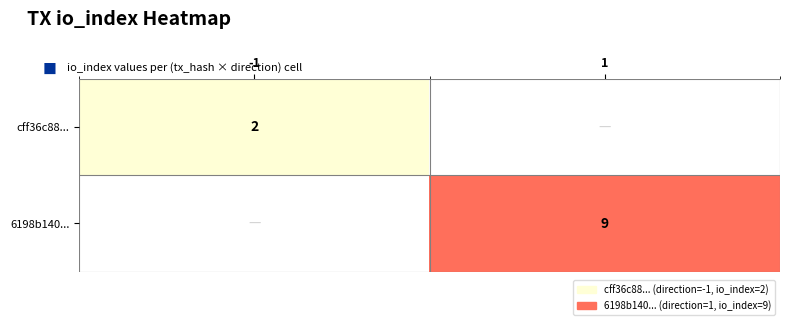

What is the total value across all series at -1?

2